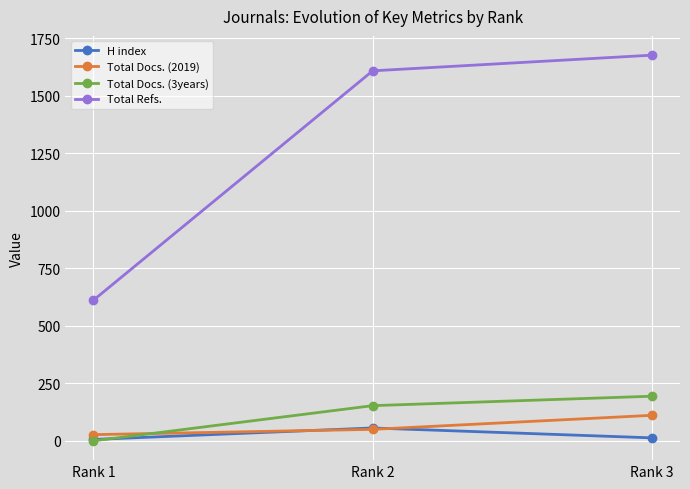

What is the total value across all series at Rank 1?

644